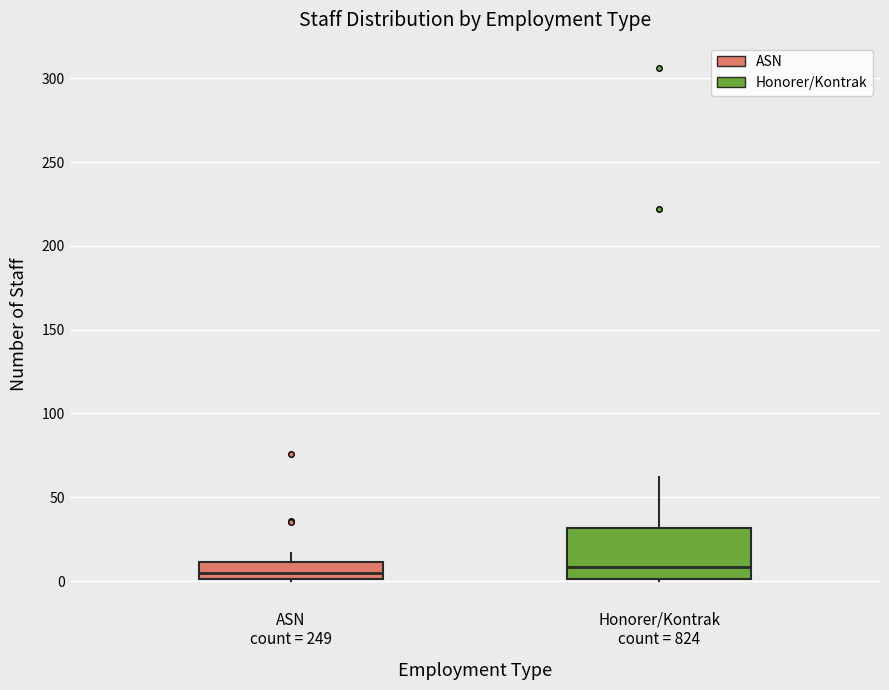

Where does the median line of the box for Honorer/Kontrak count = 824 sit on the y-axis? The values are not printed on the chart, so give them approximately, as read against the axis.

10